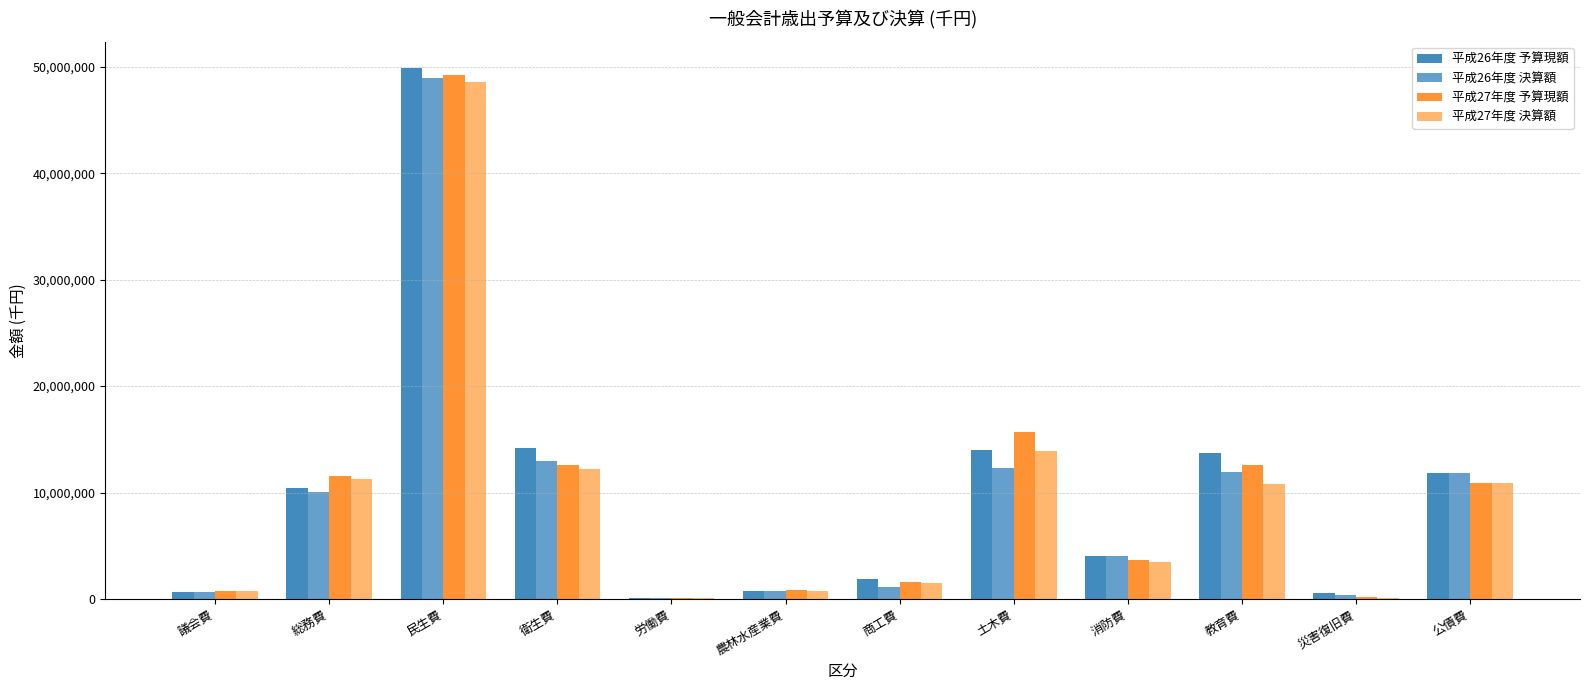

The value of 平成26年度 決算額 at 教育費 is 16263589. True or false?

False